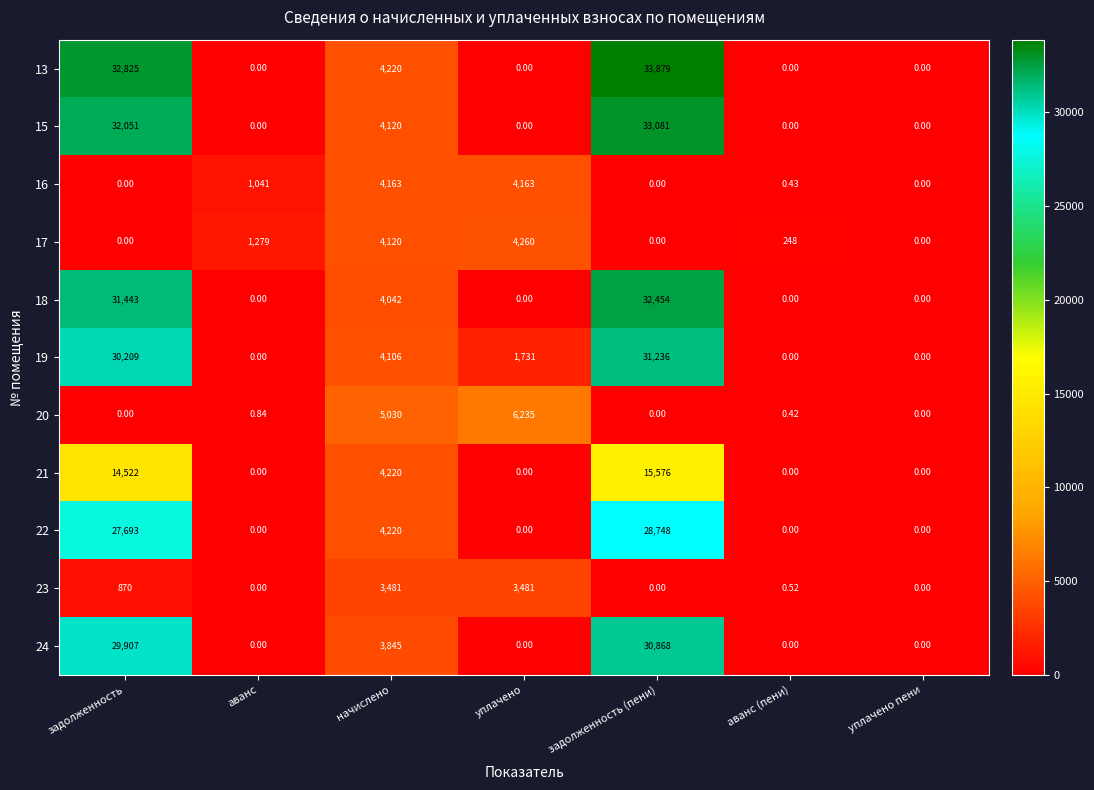

At which label is 24 closest to 15434?

начислено